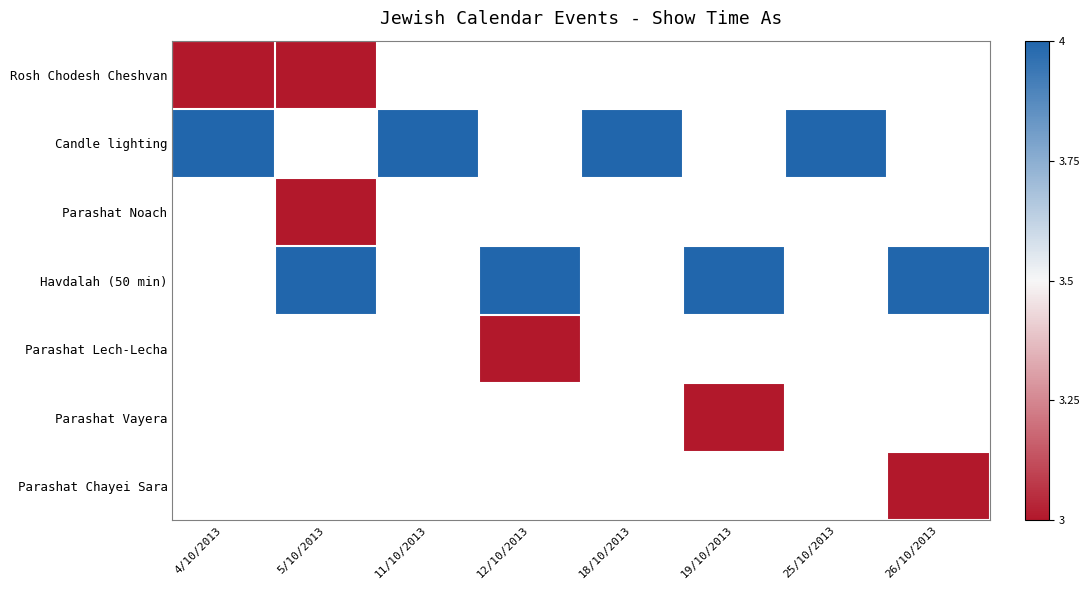

Which category has the lowest value across all series?

4/10/2013